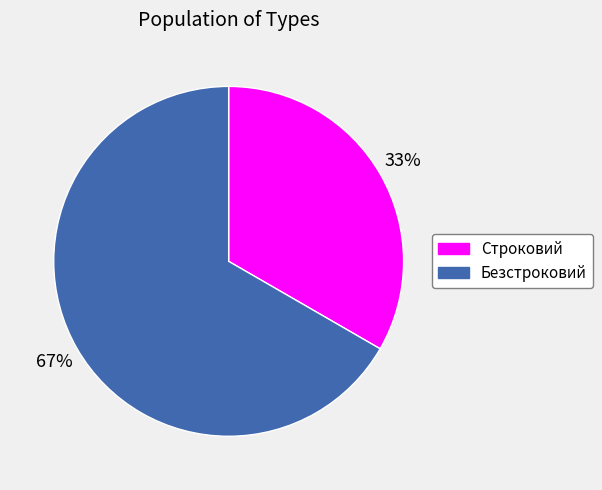

What is the ratio of the value at Строковий to the value at Безстроковий?

0.5